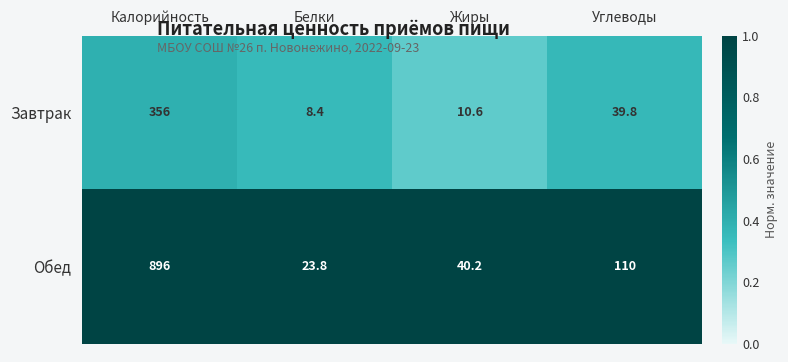

What is the difference between the maximum and second lowest values in the Обед series?

855.8